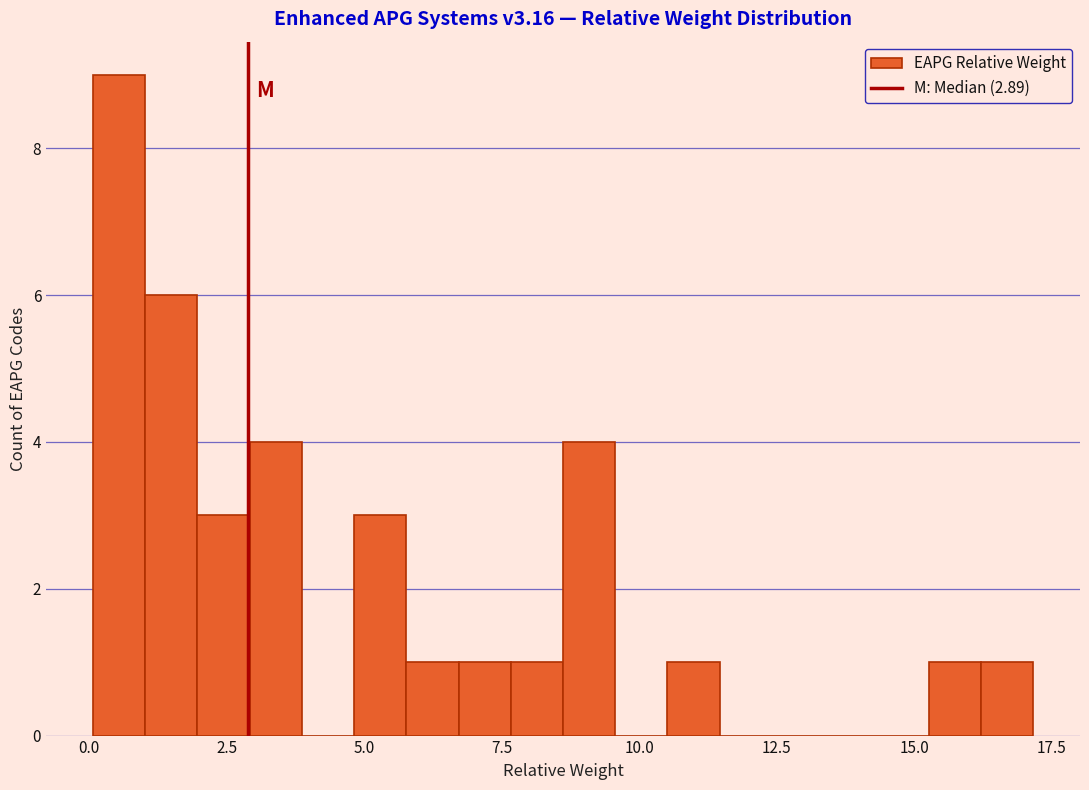

Around what value on the x-axis is the tallest bar? Give the approximate position of its centre, as read against the axis.

0.5